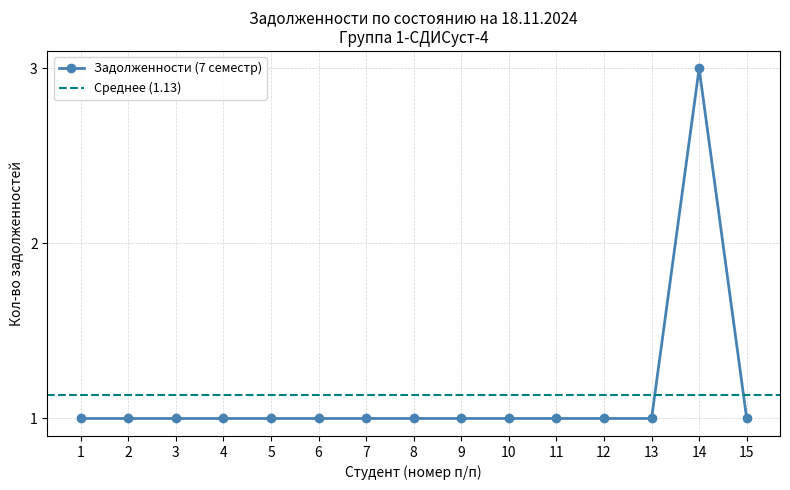

What is the value of the Задолженности (7 семестр) point at the 2nd from the left?

1